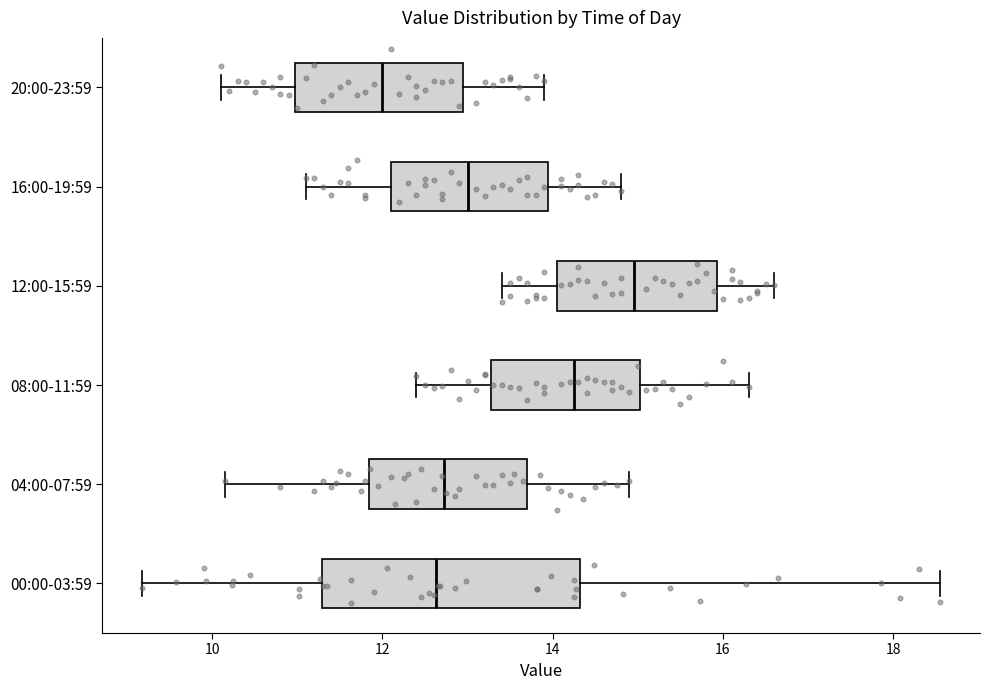

Reading bottom to top, transcribe this box plot: for each box, give where its median line is, the range the box spans, and where its two whiskers end, as read against the x-axis. The values are not printed on the chart, so give them approximately, as read against the axis.

00:00-03:59: median 12.6, box 11.2 to 14.4, whiskers 9.2 to 18.6
04:00-07:59: median 12.8, box 11.8 to 13.8, whiskers 10.2 to 15.0
08:00-11:59: median 14.2, box 13.2 to 15.0, whiskers 12.4 to 16.4
12:00-15:59: median 15.0, box 14.0 to 16.0, whiskers 13.4 to 16.6
16:00-19:59: median 13.0, box 12.2 to 14.0, whiskers 11.2 to 14.8
20:00-23:59: median 12.0, box 11.0 to 13.0, whiskers 10.2 to 14.0